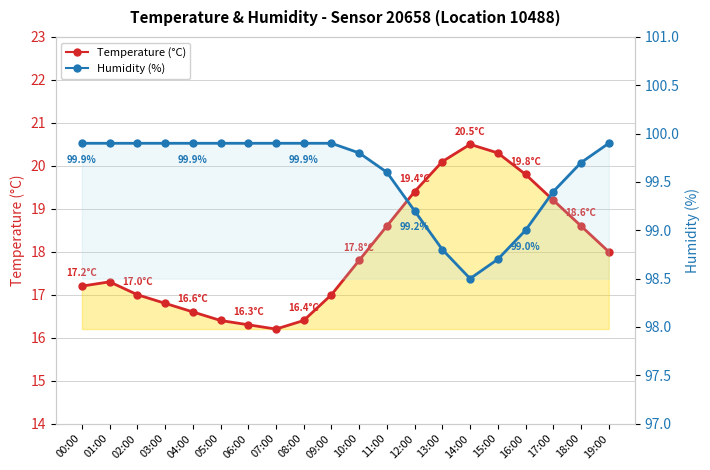

Reading left to right, transcribe all the data shown in this chart.

Temperature (°C): 17.2	17.3	17.0	16.8	16.6	16.4	16.3	16.2	16.4	17.0	17.8	18.6	19.4	20.1	20.5	20.3	19.8	19.2	18.6	18.0
Humidity (%): 99.9	99.9	99.9	99.9	99.9	99.9	99.9	99.9	99.9	99.9	99.8	99.6	99.2	98.8	98.5	98.7	99.0	99.4	99.7	99.9